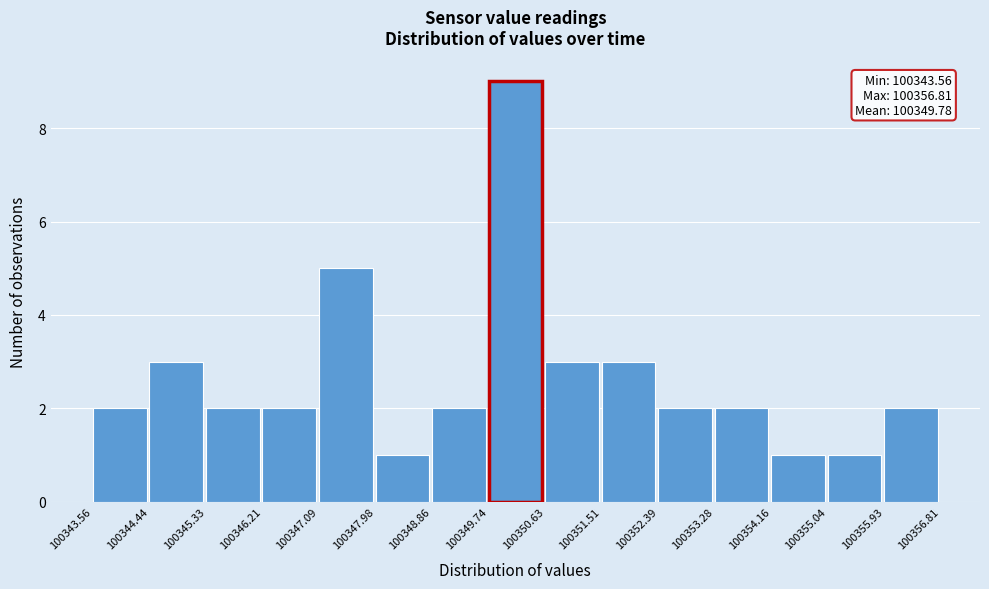

Over which range of the x-axis is the bar tallest?

100349.74 to 100350.63